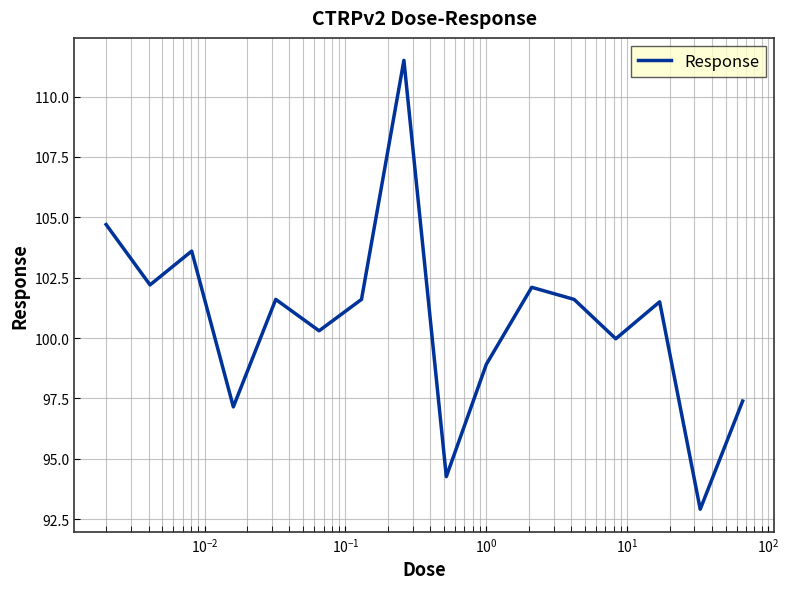

What is the maximum value shown in the chart?

111.5